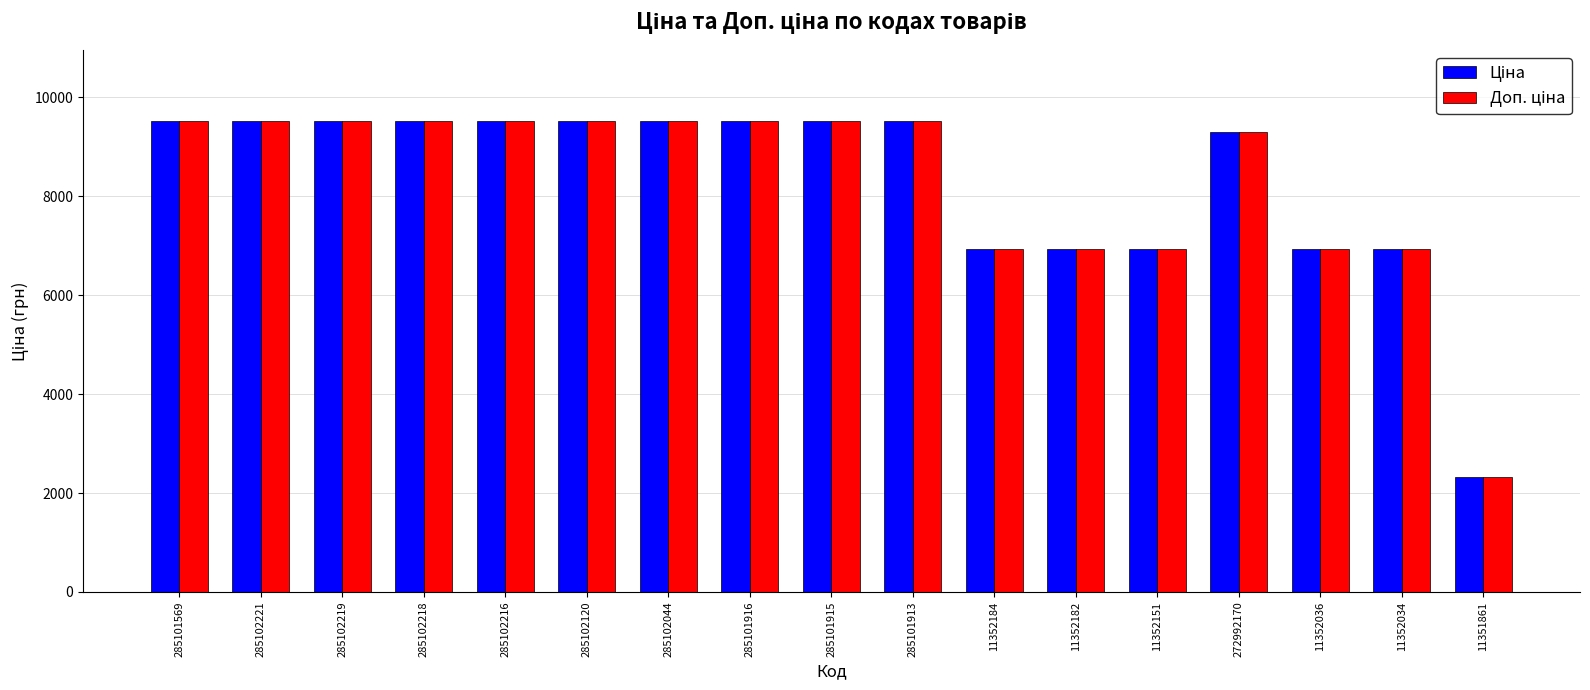

What is the total value across all series at 11351861?

4631.9